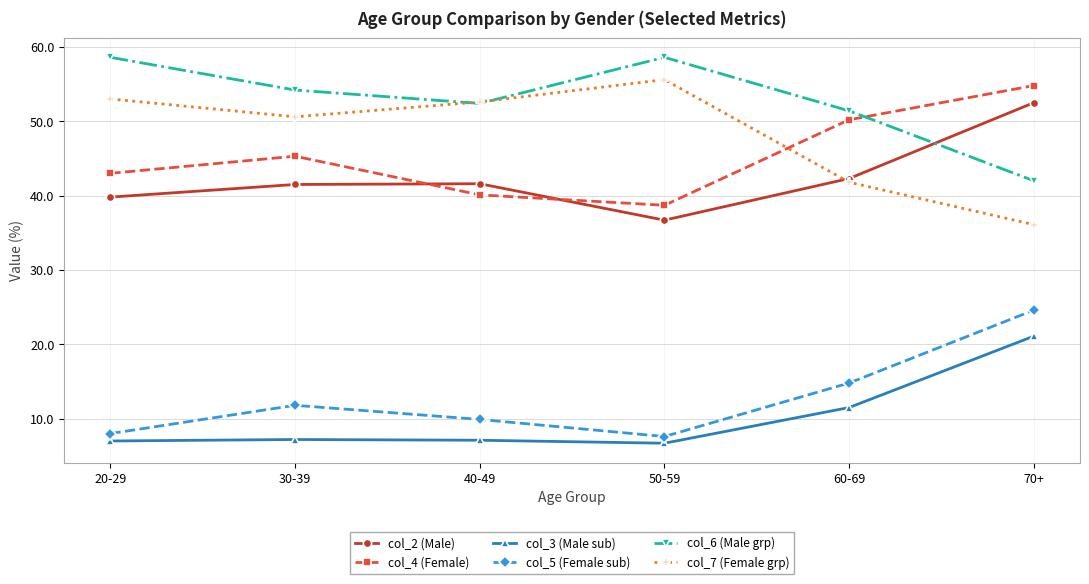

At which category does col_7 (Female grp) reach its first local valley?

30-39